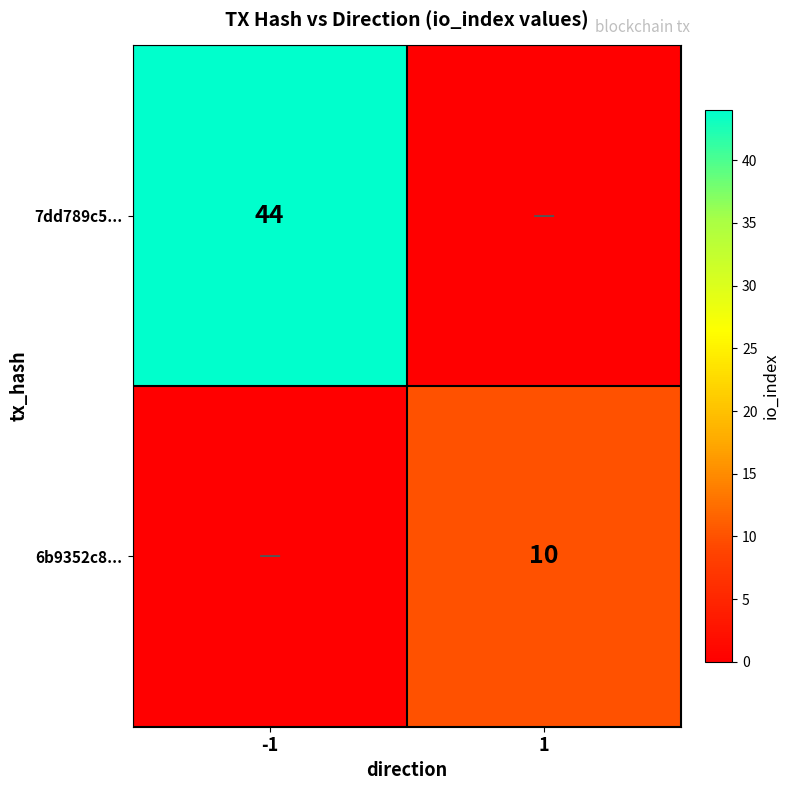

True or false: 7dd789c5... has a value of 30 at -1.

False